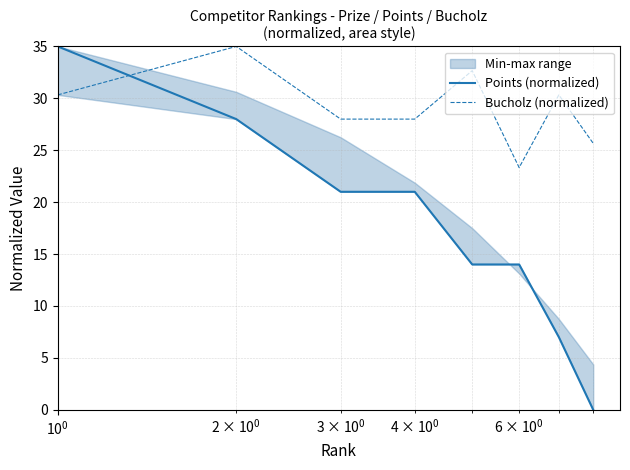

What is the value of the Points (normalized) point at the 7th from the left?

7.0